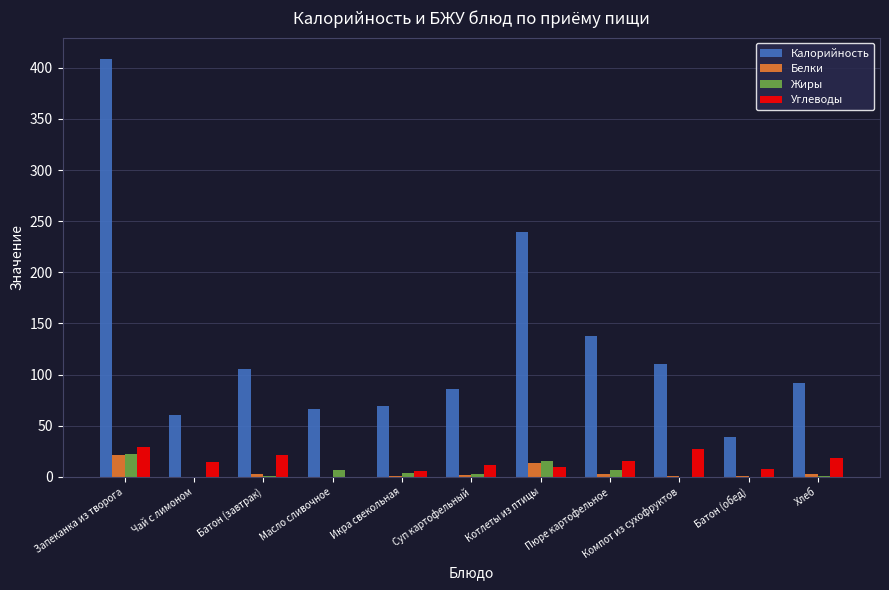

What is the highest value of the Калорийность series?

409.0